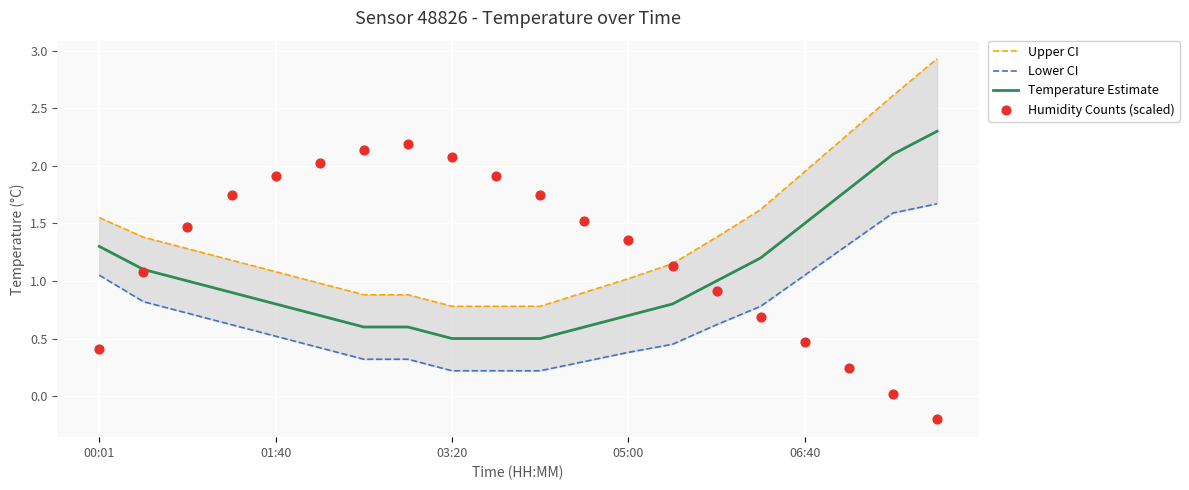

At how many categories does at least one series exceed 0?

20